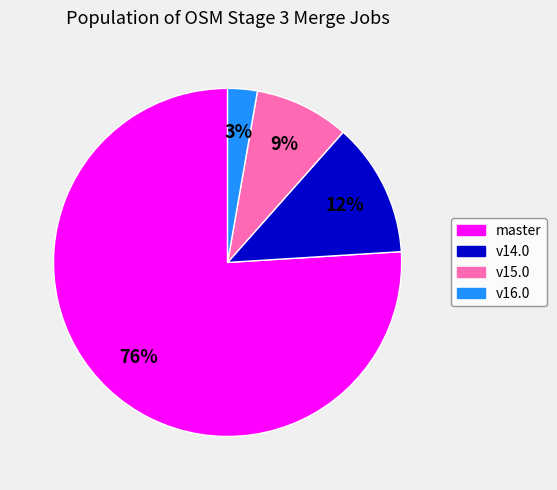

To the nearest percent, what is the average slice percentage?

25%